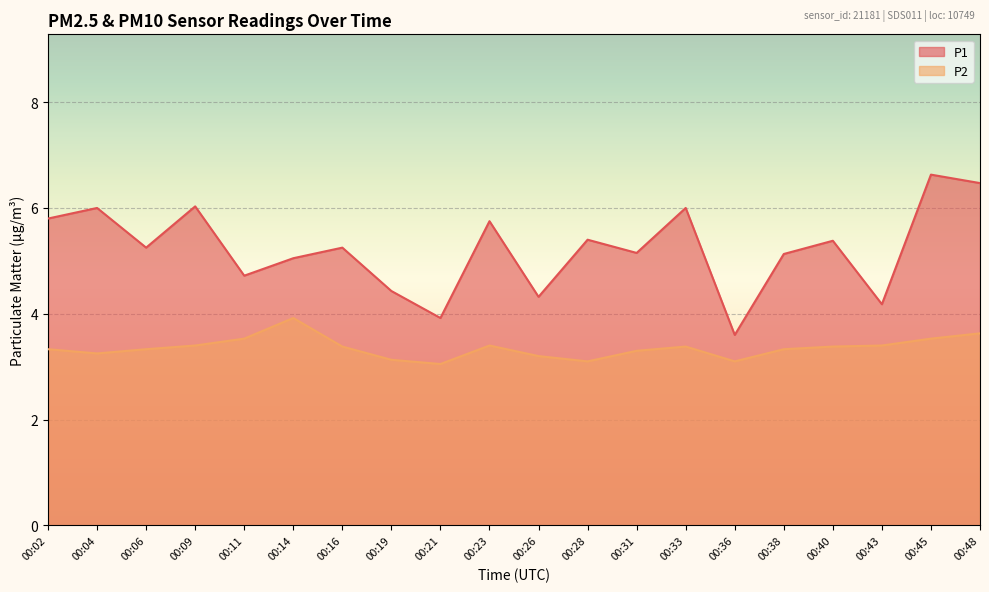

At which category is the sum across all series the highest?

00:45